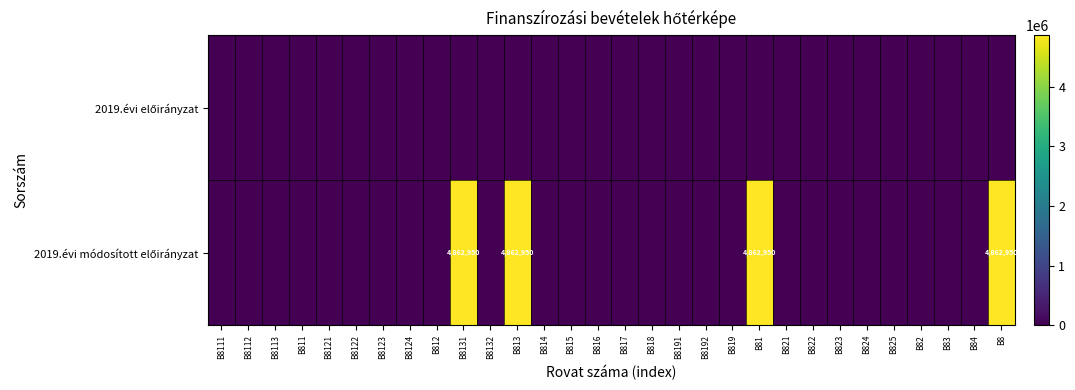

What is the total value across all series at B81?

4862950